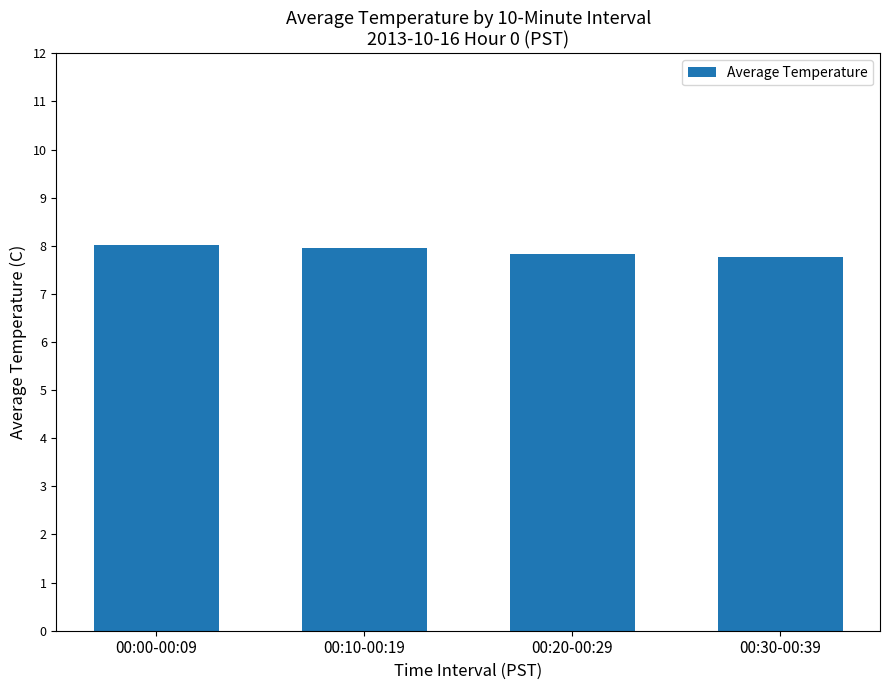

Between 00:00-00:09 and 00:30-00:39, which is larger?

00:00-00:09